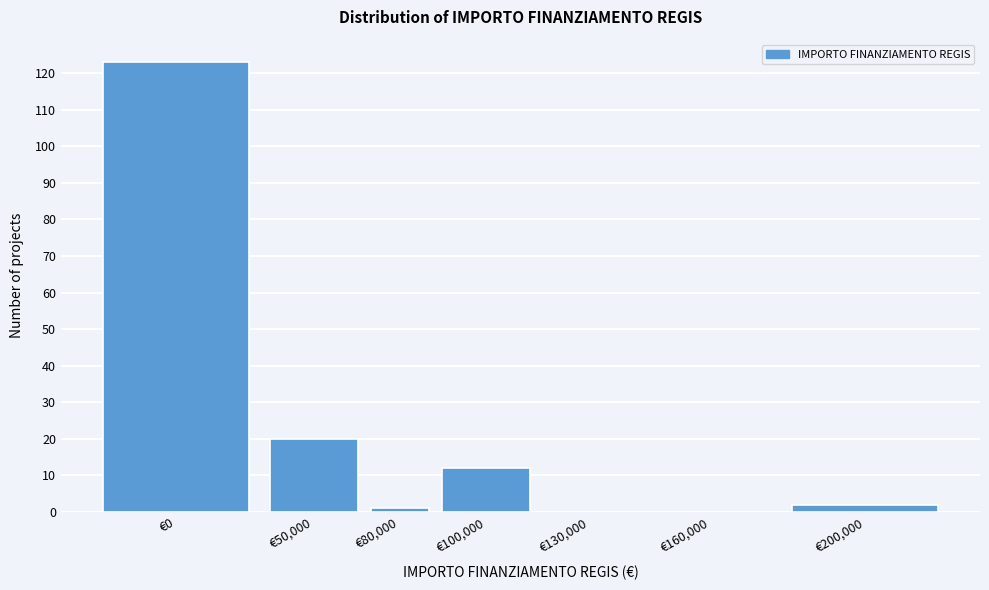

Reading left to right, extract all data points from this chart.

€0=123	€50,000=20	€80,000=1	€100,000=12	€130,000=0	€160,000=0	€200,000=2